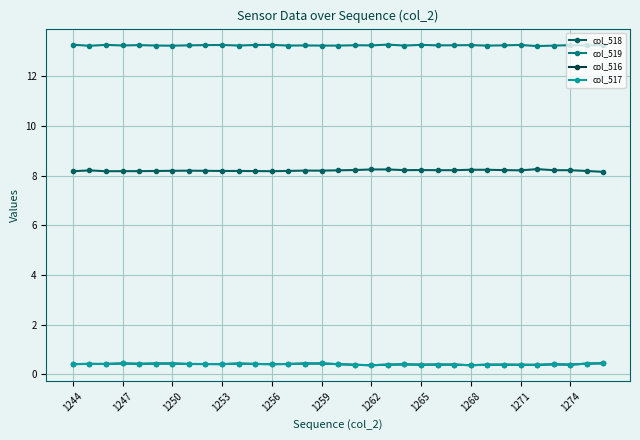

At how many categories does at least one series exceed 3?

33